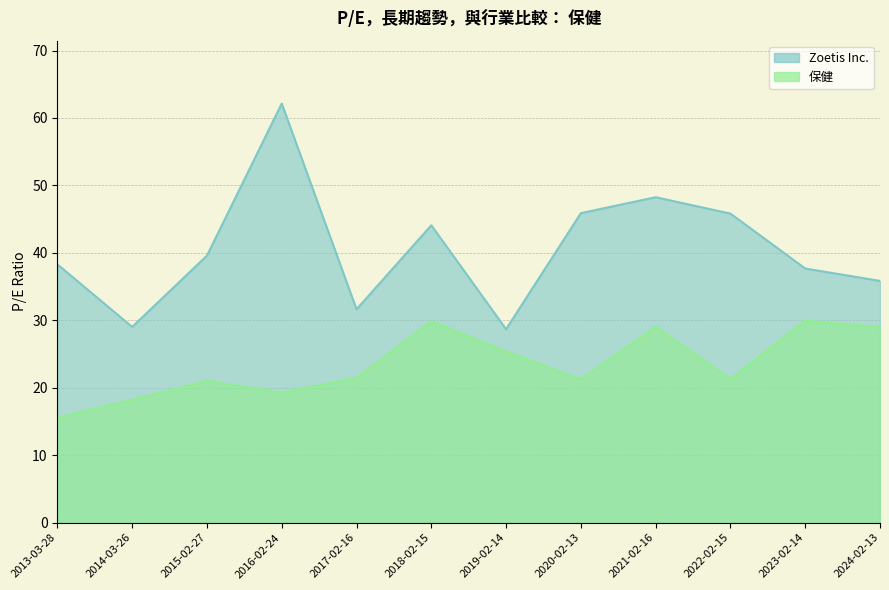

Which series has the largest total across all categories?

Zoetis Inc.